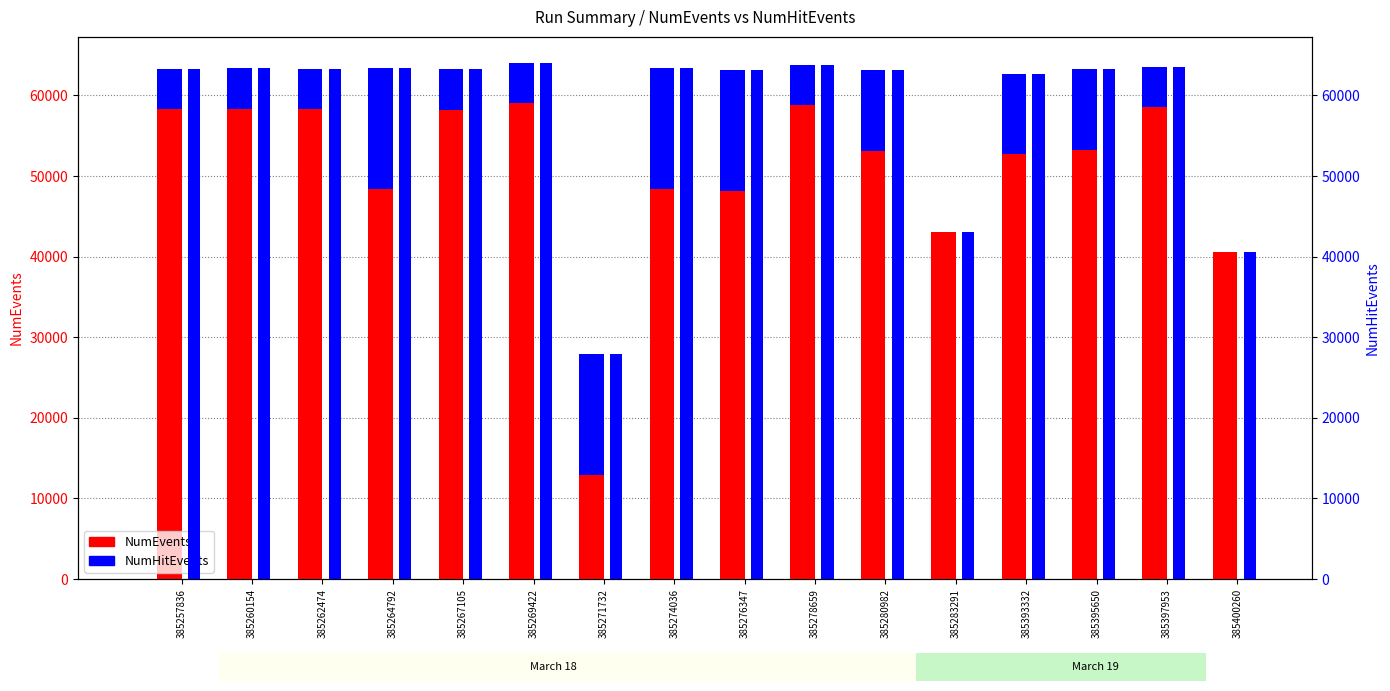

Between 385278659 and 385271732, which is larger?

385278659